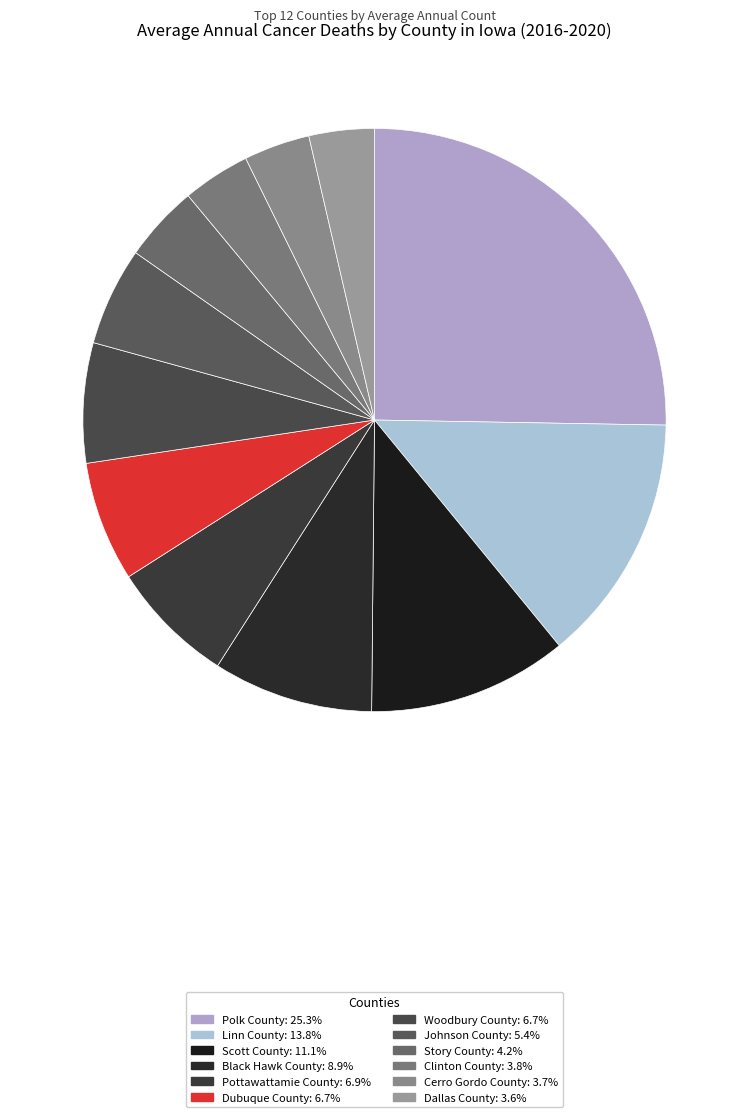

Combined, what portion of the pie is Clinton County and Scott County?

14.8%